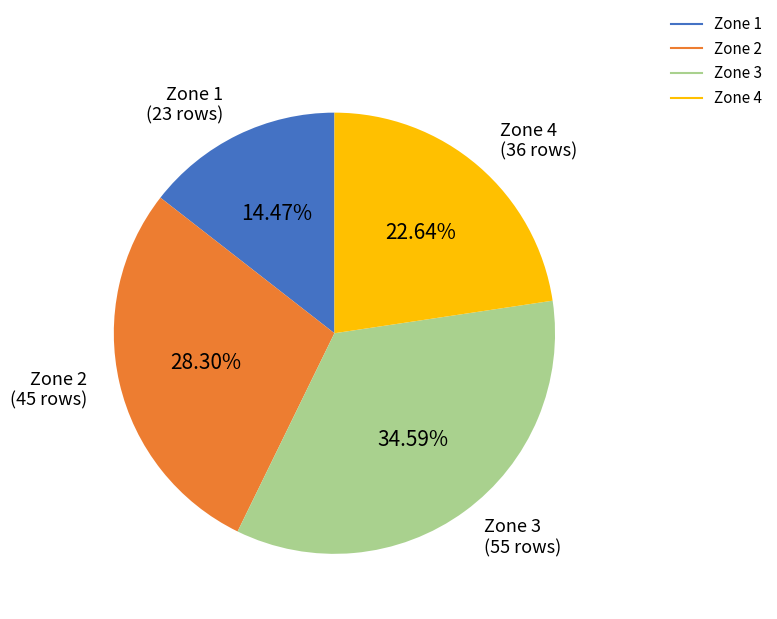

What is the ratio of the value at Zone 1 to the value at Zone 2?

0.5